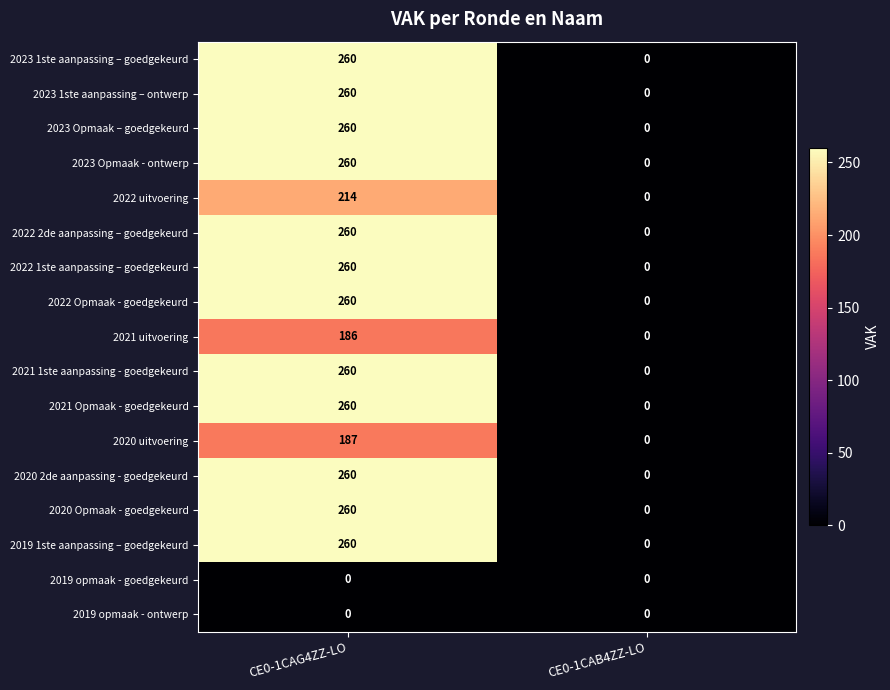

What is the total value across all series at CE0-1CAG4ZZ-LO?

3707